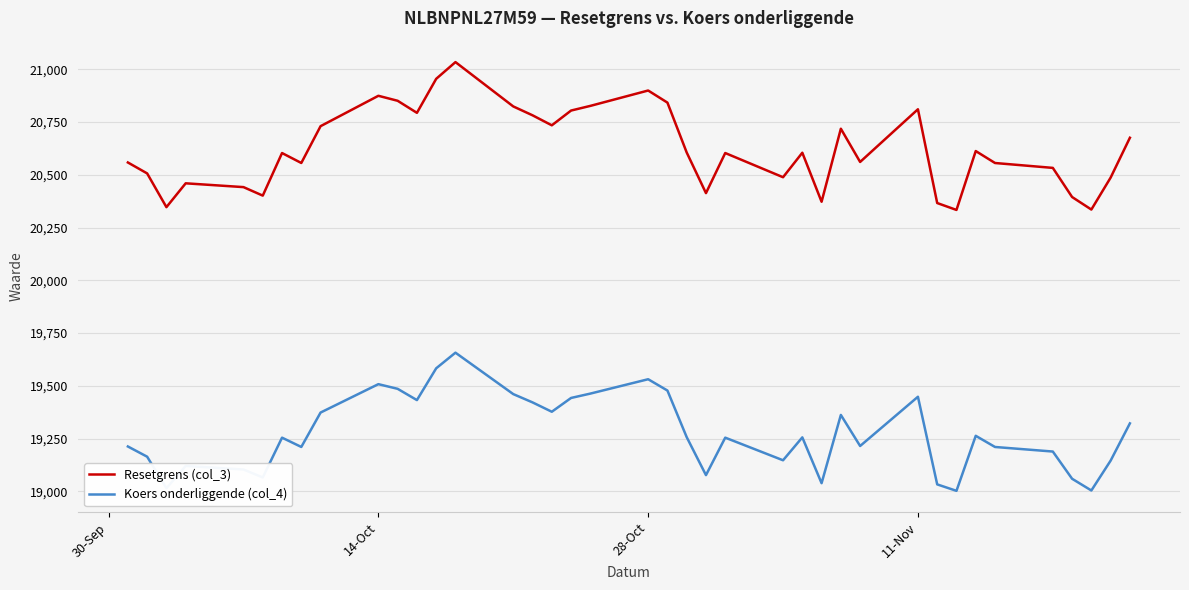

Rank the series by their average value, from highest to lowest.

Resetgrens (col_3), Koers onderliggende (col_4)